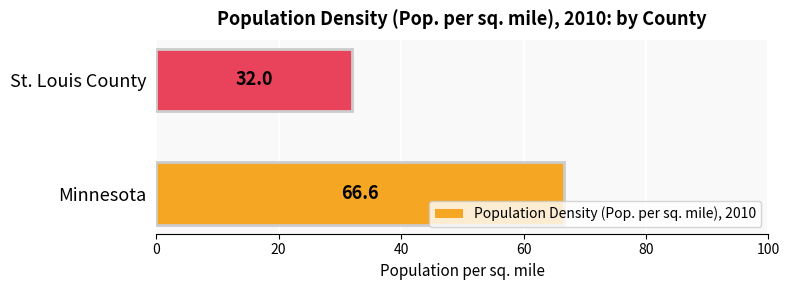

What is the maximum value shown in the chart?

66.6